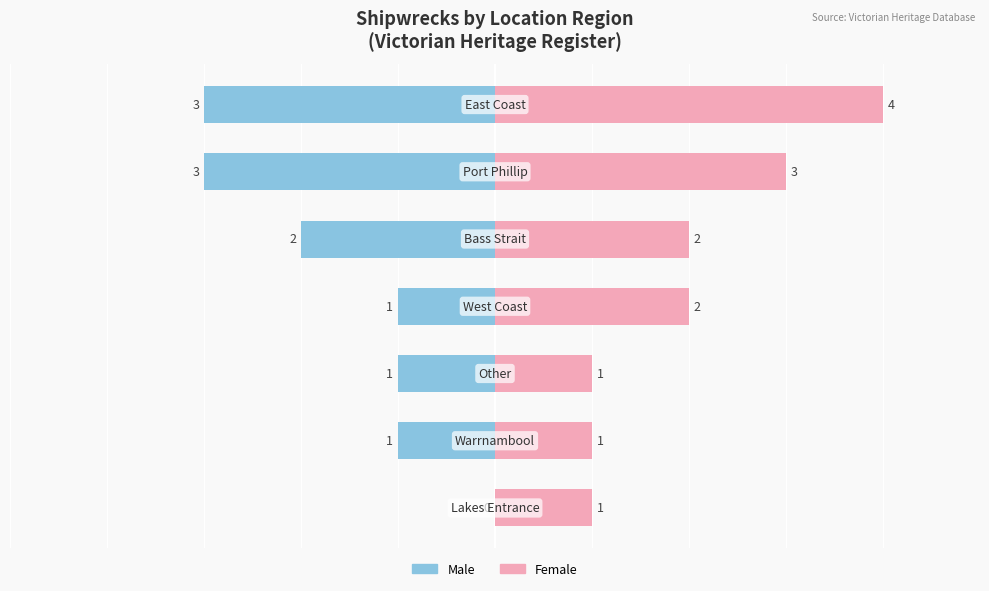

What is the value of the Male bar at the 5th from the left?

-2